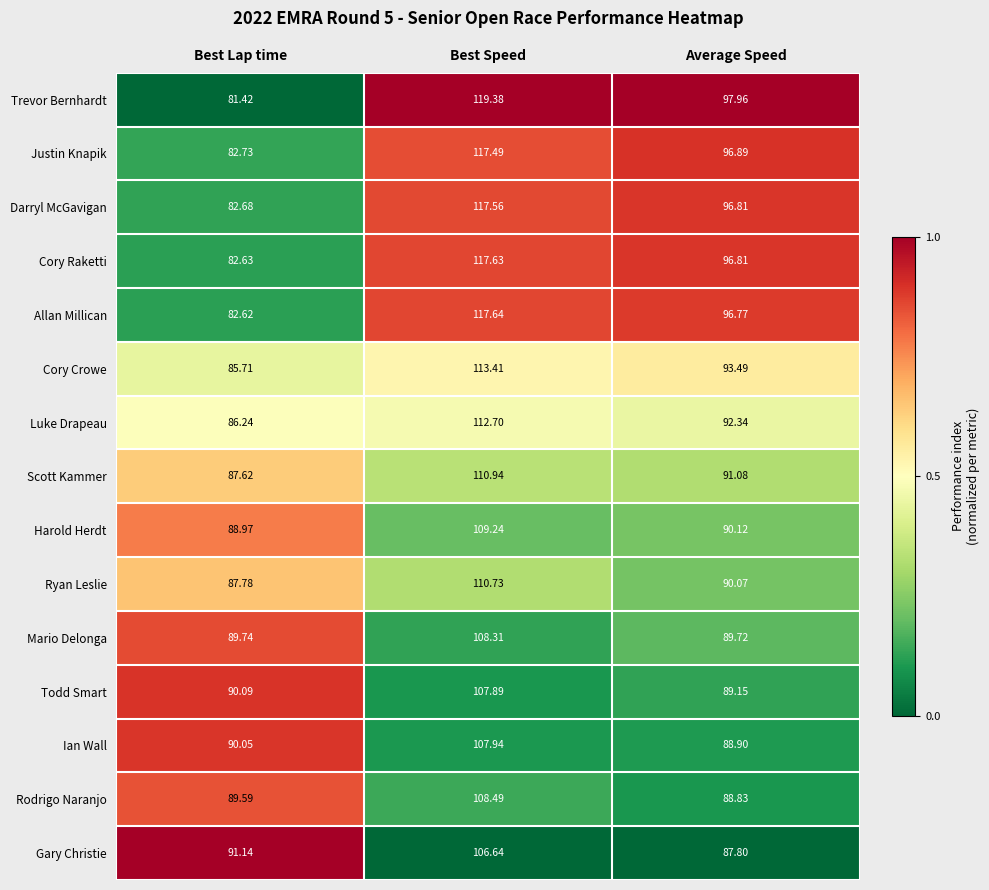

Which series has the largest total across all categories?

Trevor Bernhardt